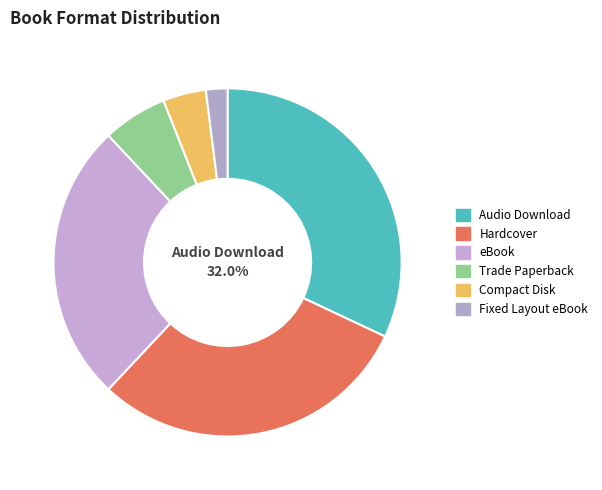

Count the number of slices in the pie.

6